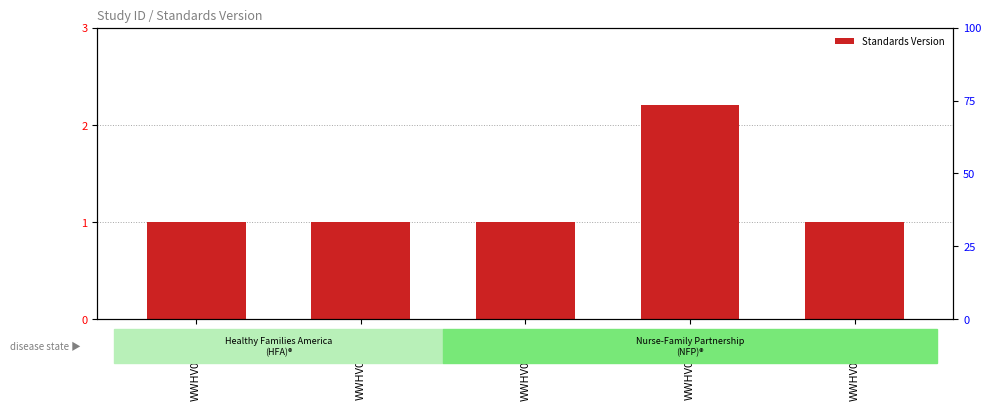

What is the label of the 5th bar from the right?

WWHV003774